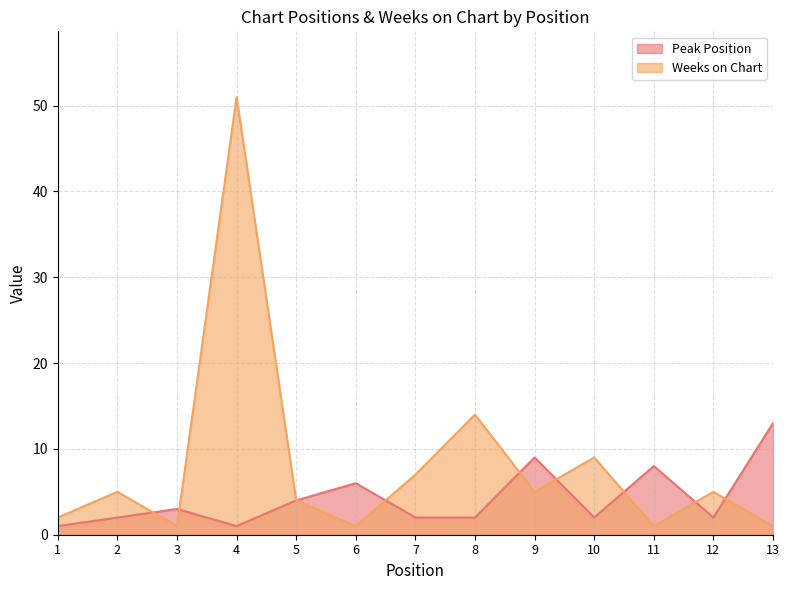

Does the chart display data point markers on the line(s)?

No